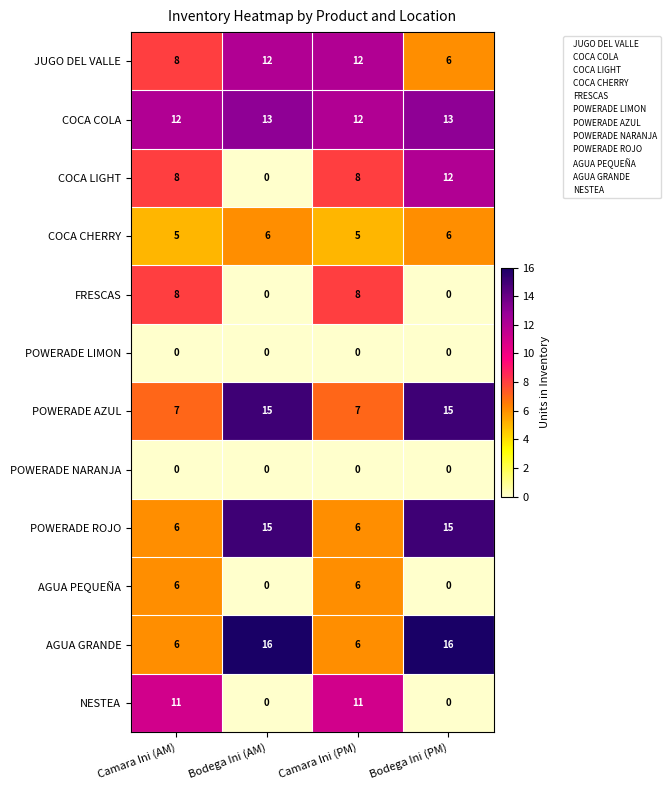

Which series changed the most between Bodega Ini (AM) and Bodega Ini (PM)?

COCA LIGHT